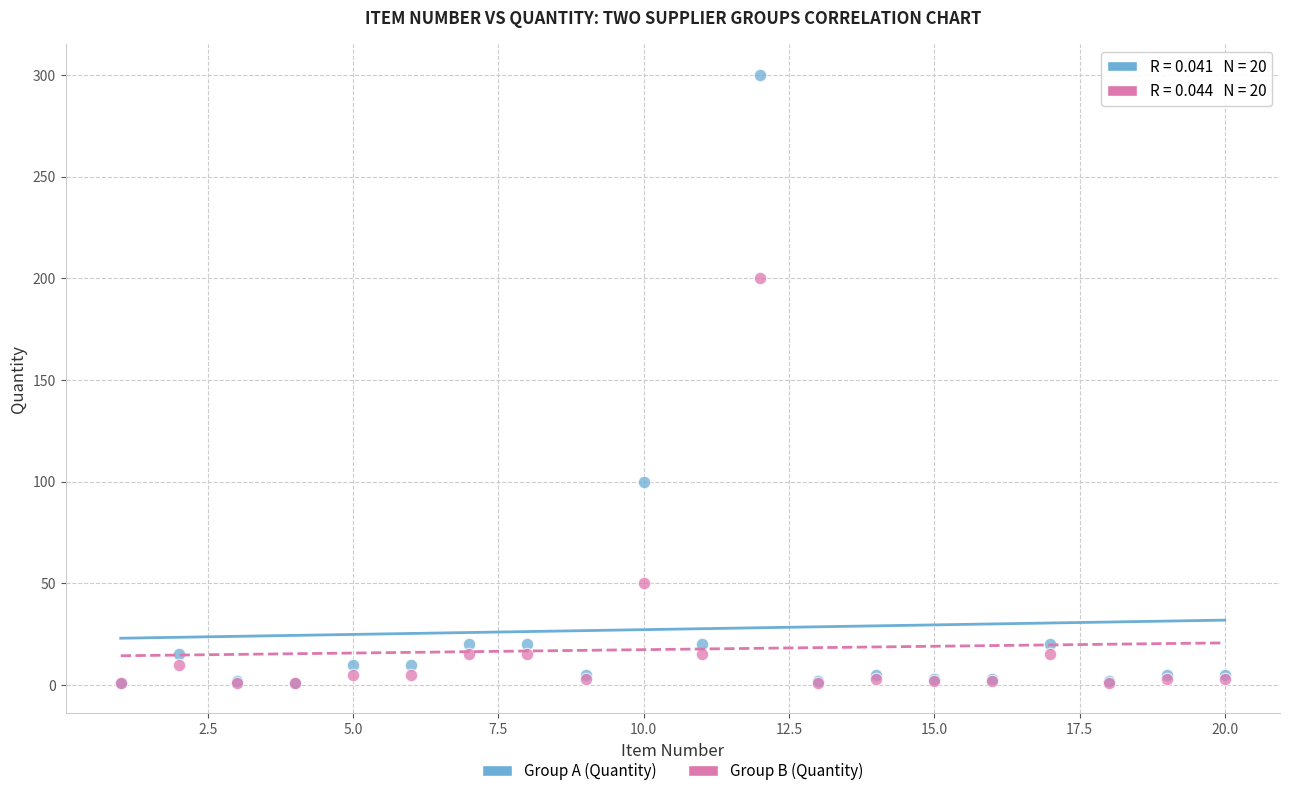

What are all the series names shown in the legend?

Group A (Quantity), Group B (Quantity)